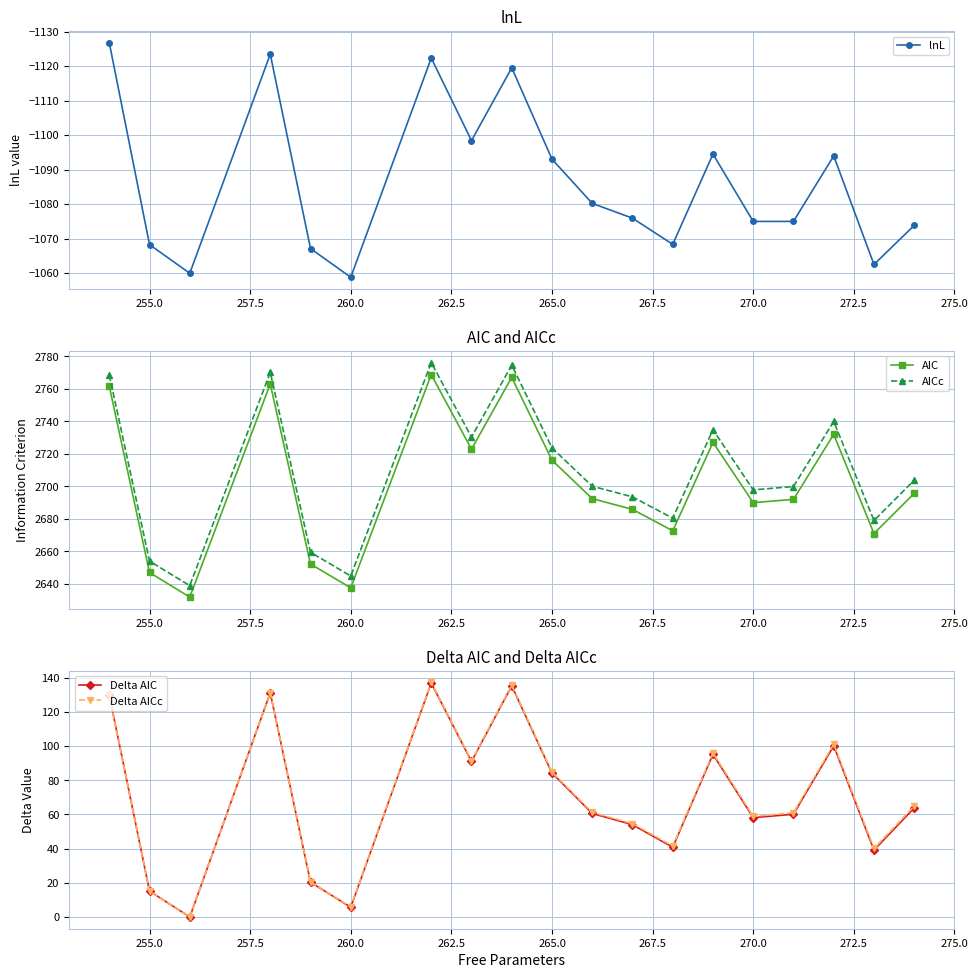

In AIC, how many points are higher than both neighbors (excluding endpoints)?

5